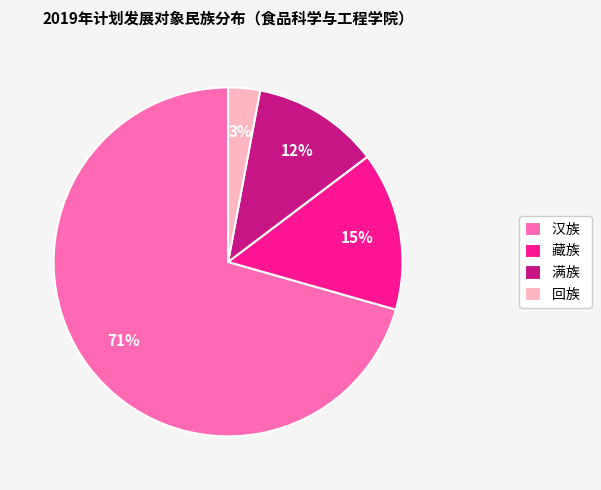

Which slice represents more than half of the pie?

汉族